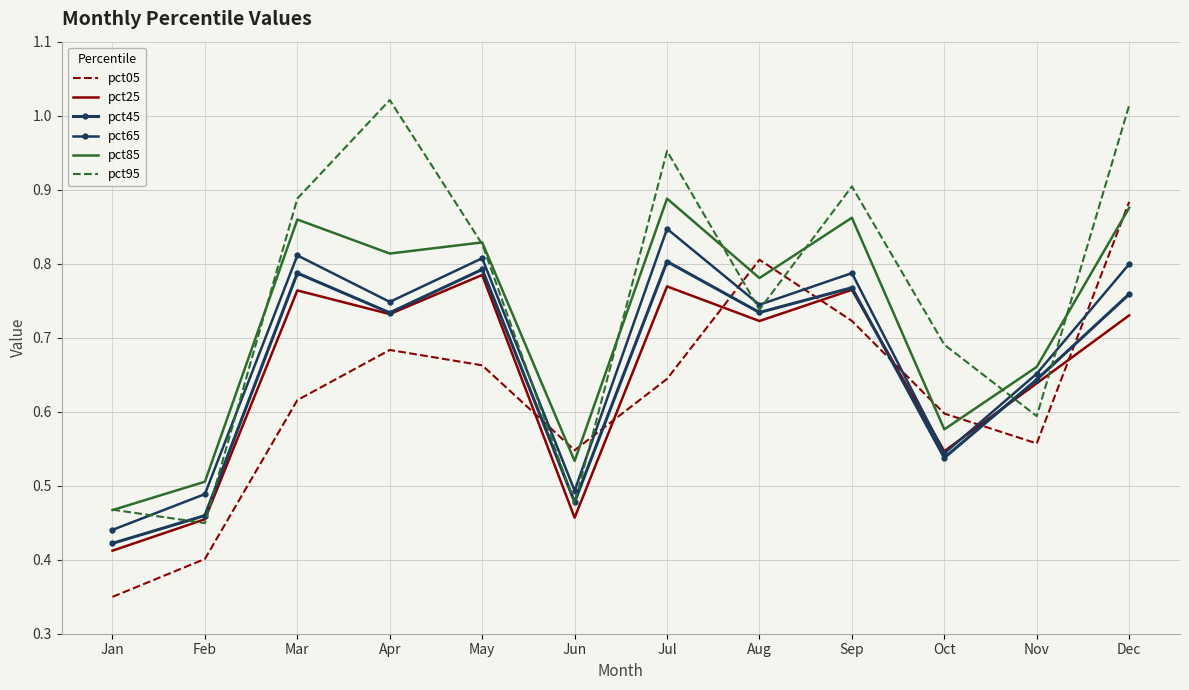

List the labels in order of pct25 value, largest first.

May, Jul, Sep, Mar, Apr, Dec, Aug, Nov, Oct, Jun, Feb, Jan